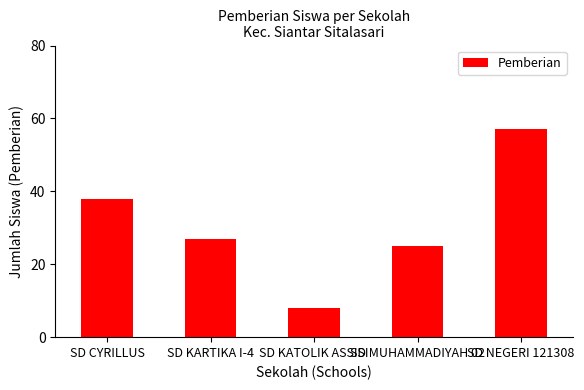

Where is the data nearest to the value 32?

SD KARTIKA I-4